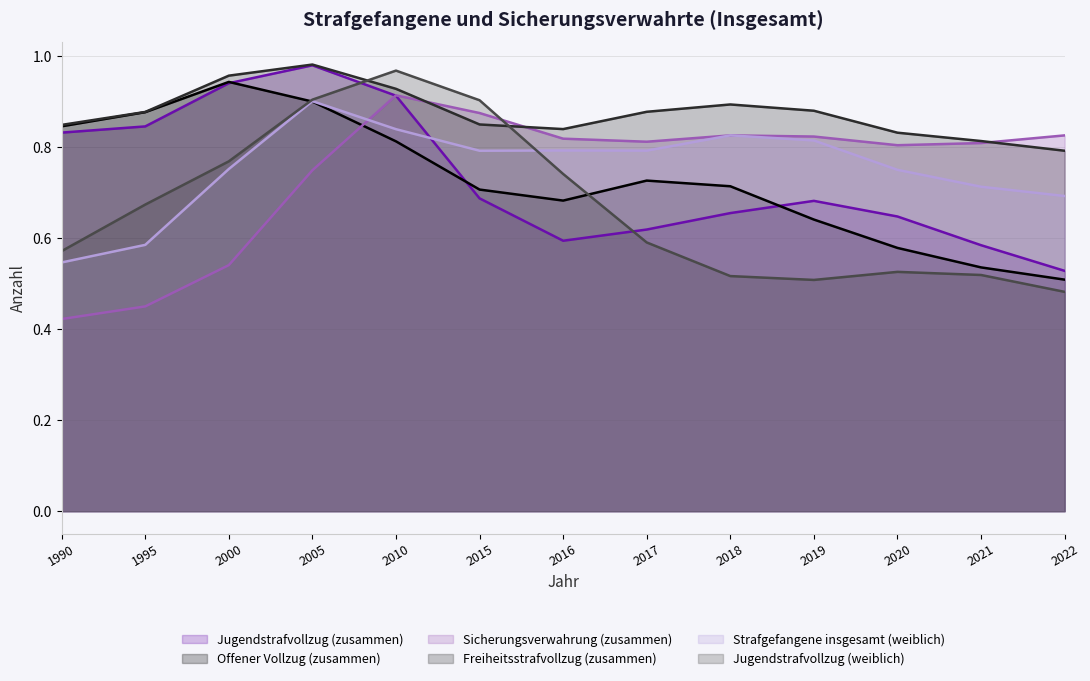

What are all the series names shown in the legend?

Jugendstrafvollzug (zusammen), Offener Vollzug (zusammen), Sicherungsverwahrung (zusammen), Freiheitsstrafvollzug (zusammen), Strafgefangene insgesamt (weiblich), Jugendstrafvollzug (weiblich)